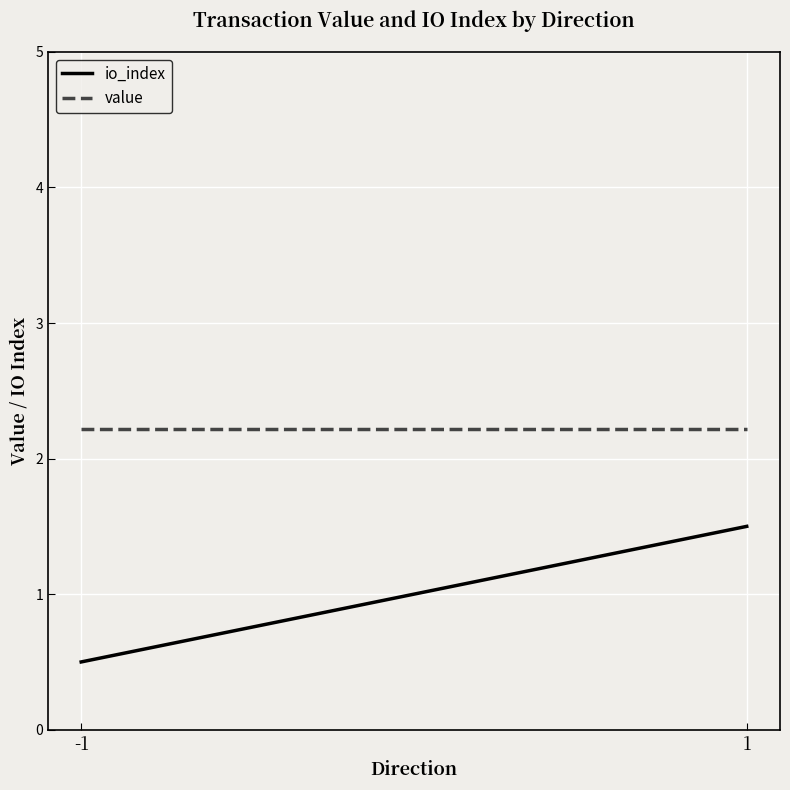

Where is io_index nearest to the value 1?

-1